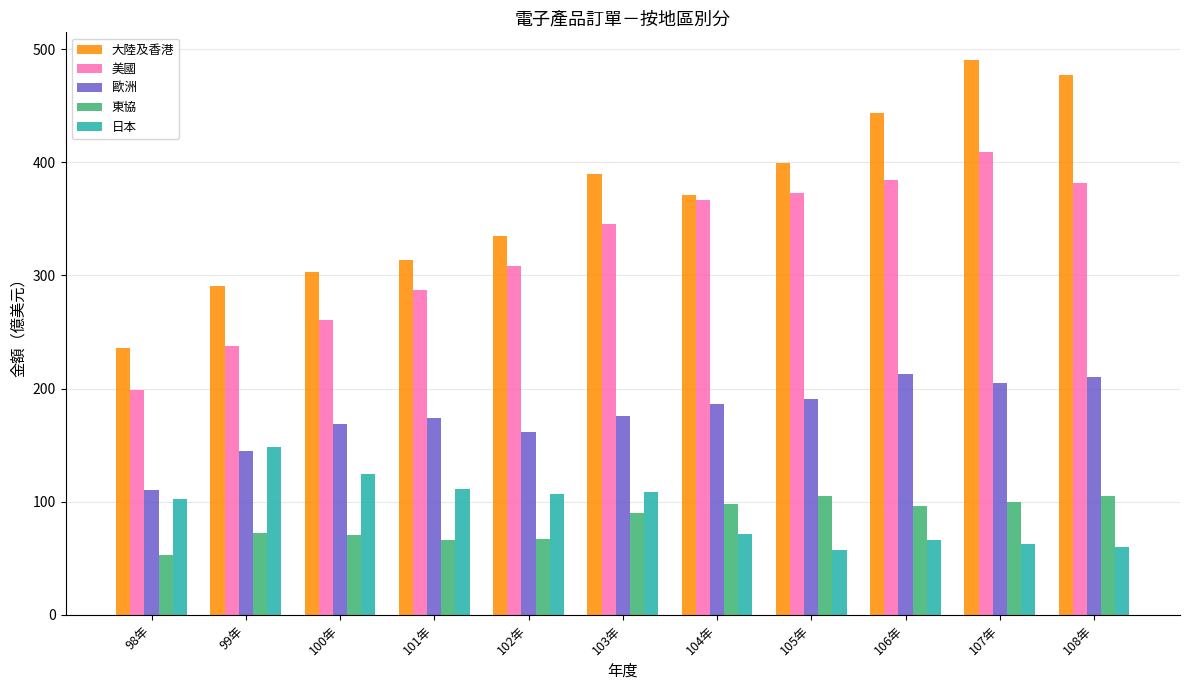

What is the difference between the highest and lowest values at 102年?

267.0